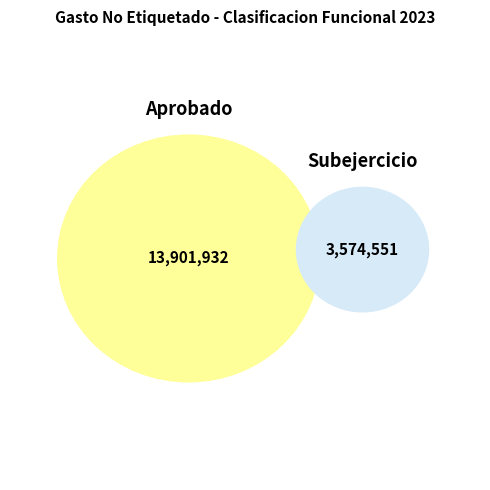

Does Subejercicio represent more than half of the total?

No